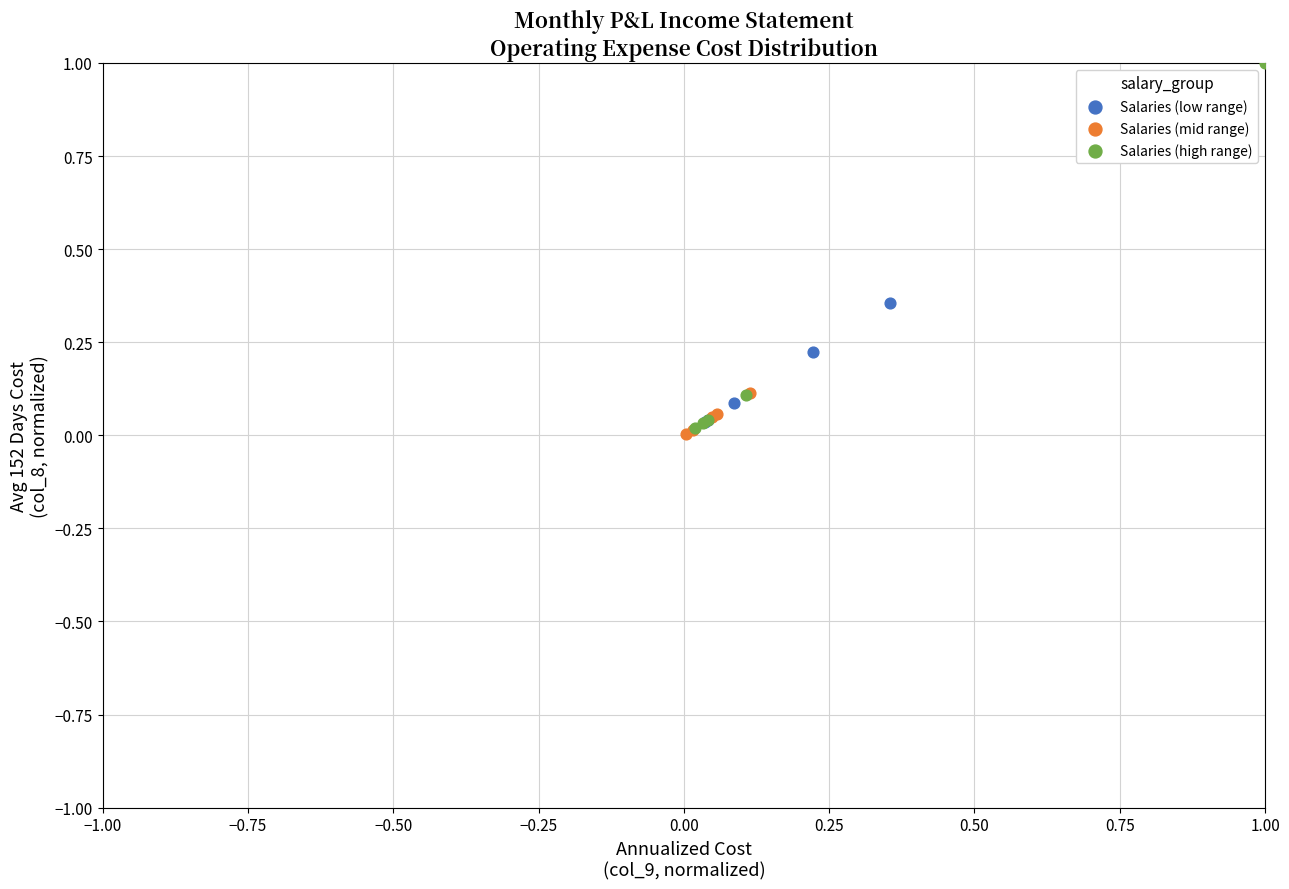

Which series contains the highest Y value?

Salaries (high range)